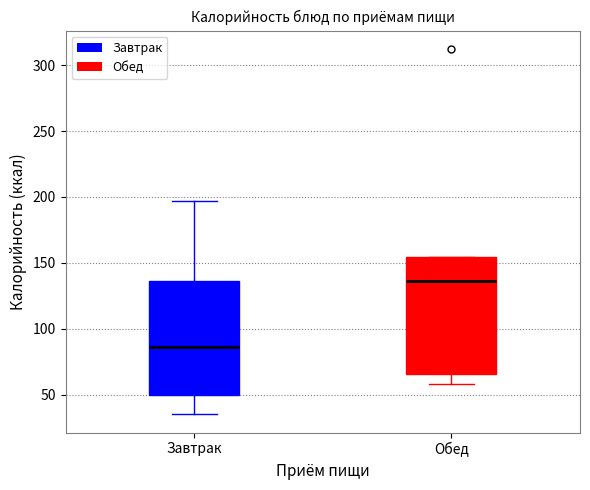

Reading left to right, transcribe this box plot: for each box, give where its median line is, the range the box spans, and where its two whiskers end, as read against the y-axis. The values are not printed on the chart, so give them approximately, as read against the axis.

Завтрак: median 85, box 50 to 135, whiskers 35 to 195
Обед: median 135, box 65 to 155, whiskers 60 to 155